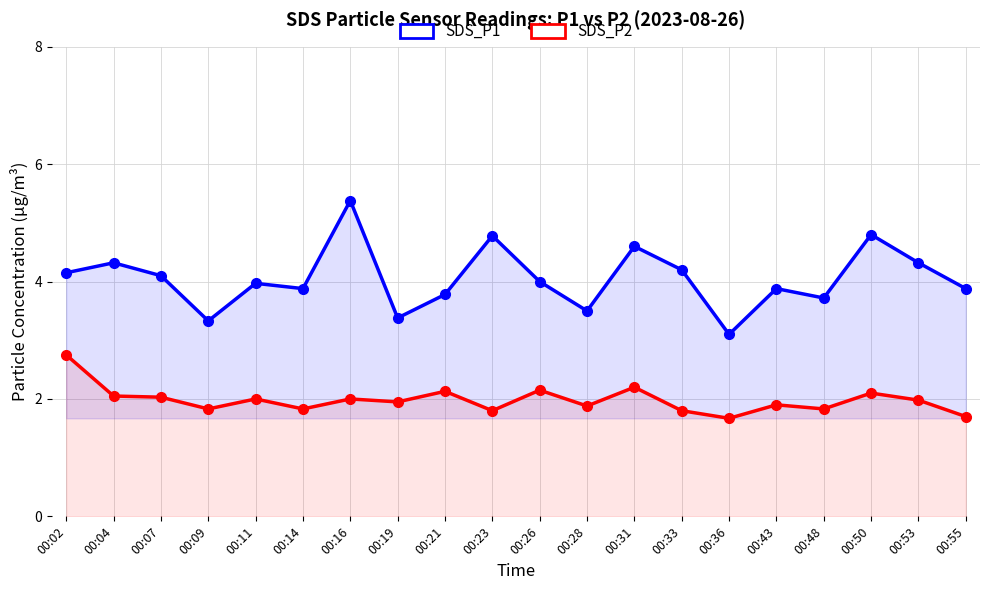

Reading left to right, list all the values displayed in this chart.

SDS_P1: 00:02=4.2	00:04=4.3	00:07=4.1	00:09=3.3	00:11=4.0	00:14=3.9	00:16=5.4	00:19=3.4	00:21=3.8	00:23=4.8	00:26=4.0	00:28=3.5	00:31=4.6	00:33=4.2	00:36=3.1	00:43=3.9	00:48=3.7	00:50=4.8	00:53=4.3	00:55=3.9
SDS_P2: 00:02=2.8	00:04=2.0	00:07=2.0	00:09=1.8	00:11=2.0	00:14=1.8	00:16=2.0	00:19=1.9	00:21=2.1	00:23=1.8	00:26=2.1	00:28=1.9	00:31=2.2	00:33=1.8	00:36=1.7	00:43=1.9	00:48=1.8	00:50=2.1	00:53=2.0	00:55=1.7